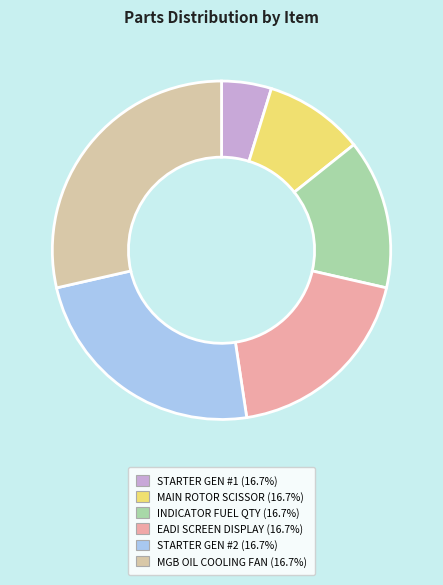

Does any single category account for the majority?

No